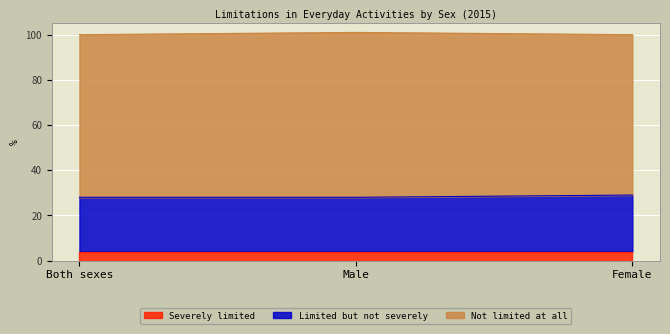

How many lines are shown in the chart?

3